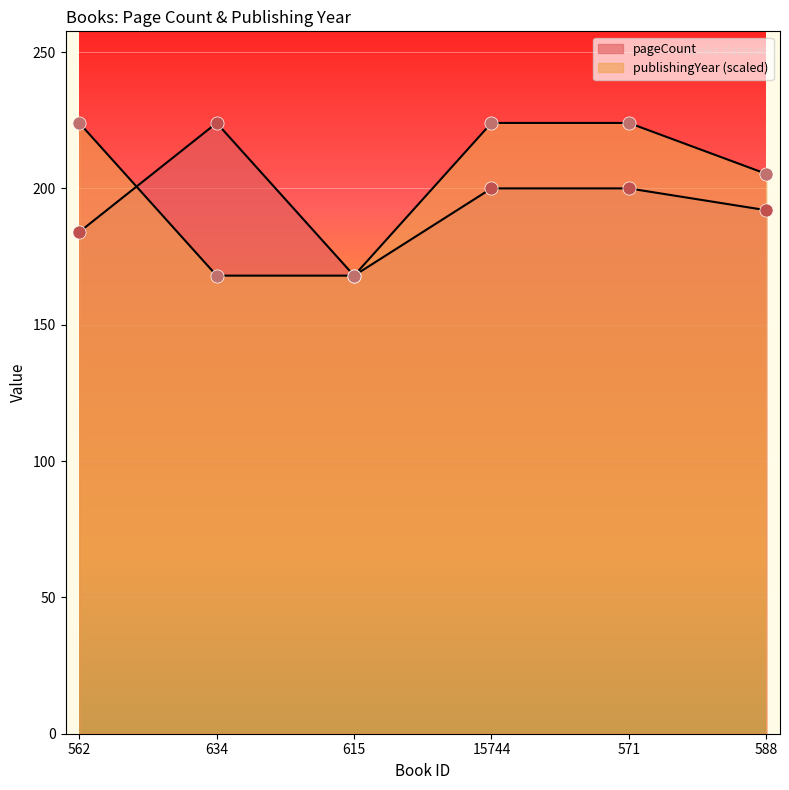

What are all the series names shown in the legend?

pageCount, publishingYear